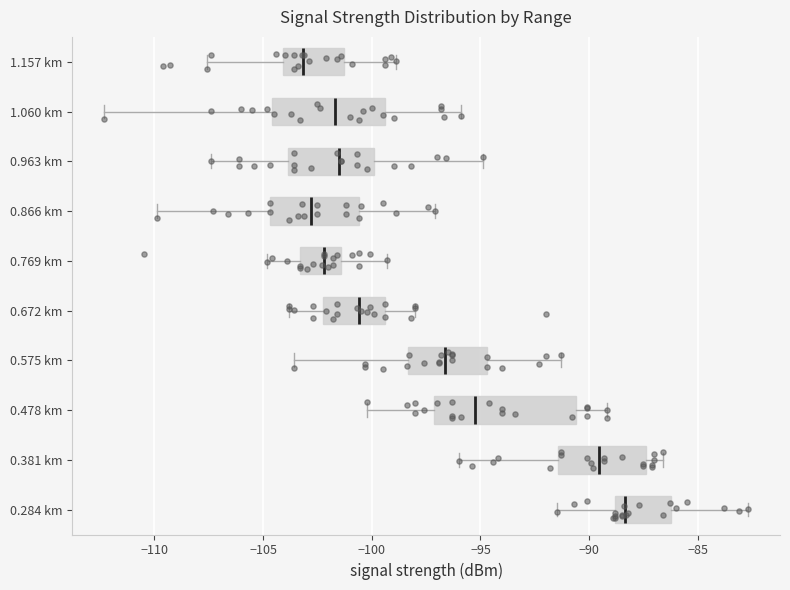

Reading bottom to top, transcribe this box plot: for each box, give where its median line is, the range the box spans, and where its two whiskers end, as read against the x-axis. The values are not printed on the chart, so give them approximately, as read against the axis.

0.284 km: median -88.5, box -89.0 to -86.0, whiskers -91.5 to -82.5
0.381 km: median -89.5, box -91.5 to -87.5, whiskers -96.0 to -86.5
0.478 km: median -95.0, box -97.0 to -90.5, whiskers -100.0 to -89.0
0.575 km: median -96.5, box -98.5 to -94.5, whiskers -103.5 to -91.5
0.672 km: median -100.5, box -102.0 to -99.5, whiskers -104.0 to -98.0
0.769 km: median -102.0, box -103.5 to -101.5, whiskers -105.0 to -99.5
0.866 km: median -103.0, box -104.5 to -100.5, whiskers -110.0 to -97.0
0.963 km: median -101.5, box -104.0 to -100.0, whiskers -107.5 to -95.0
1.060 km: median -101.5, box -104.5 to -99.5, whiskers -112.5 to -96.0
1.157 km: median -103.0, box -104.0 to -101.5, whiskers -107.5 to -99.0